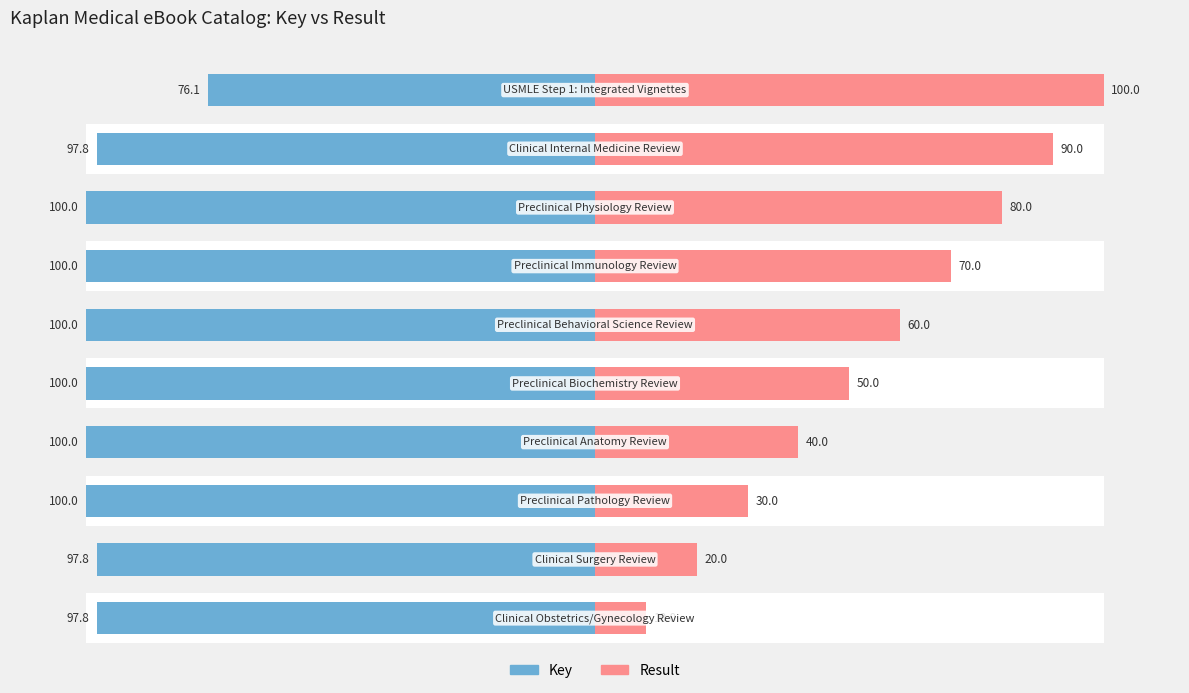

Reading left to right, transcribe all the data shown in this chart.

Key: 0=-97.8	1=-97.8	2=-100.0	3=-100.0	4=-100.0	5=-100.0	6=-100.0	7=-100.0	8=-97.8	9=-76.1
Result: 0=10.0	1=20.0	2=30.0	3=40.0	4=50.0	5=60.0	6=70.0	7=80.0	8=90.0	9=100.0